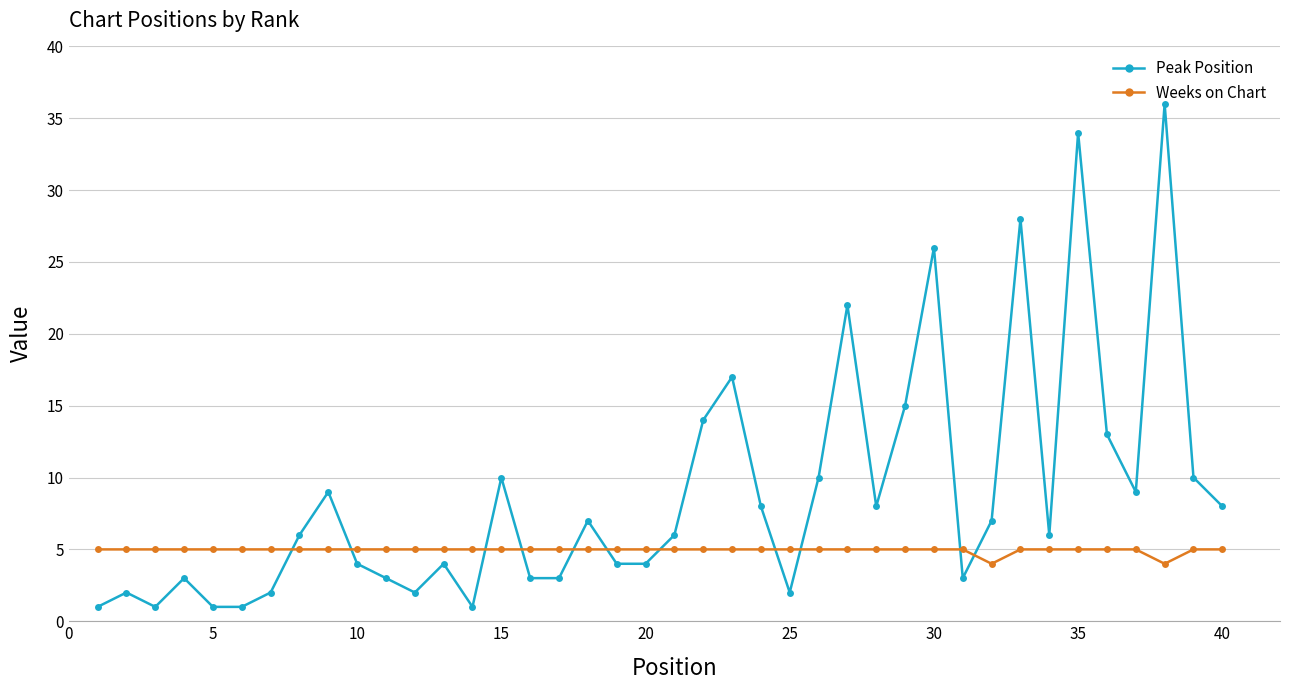

Which series has the widest spread of values?

Peak Position